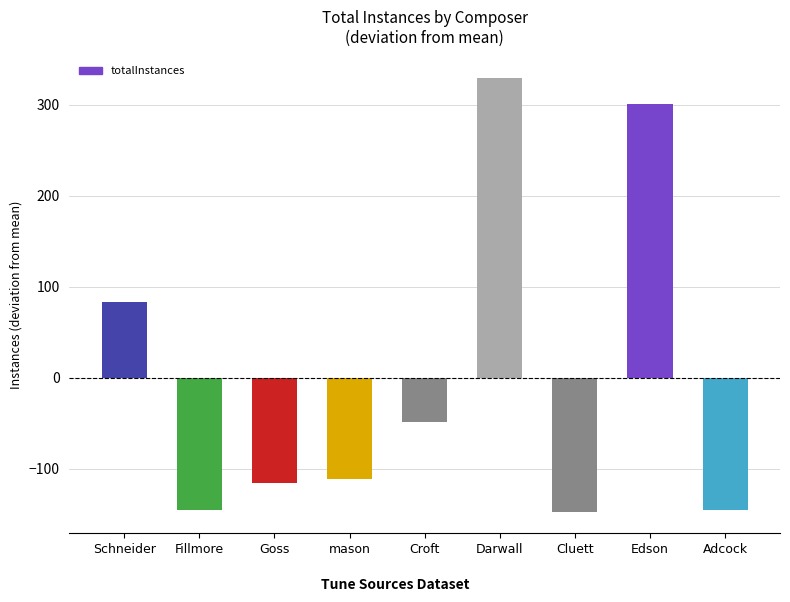

Is it true that the value at Goss is -116?

True